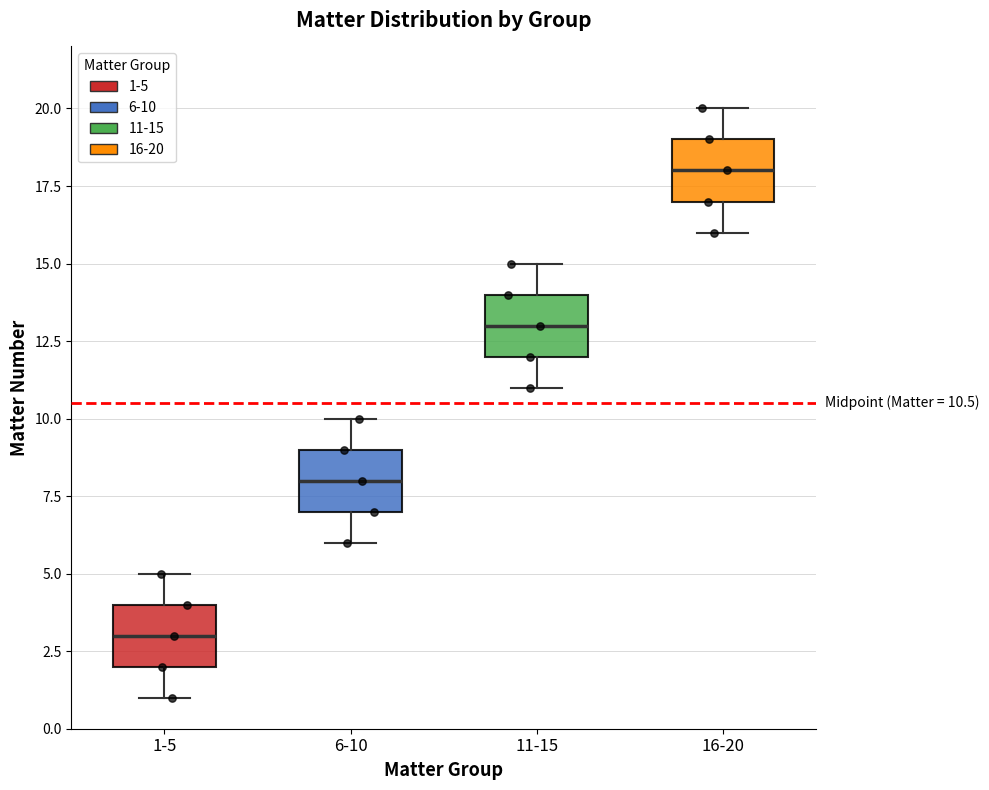

Which box has the lowest median line?

1-5